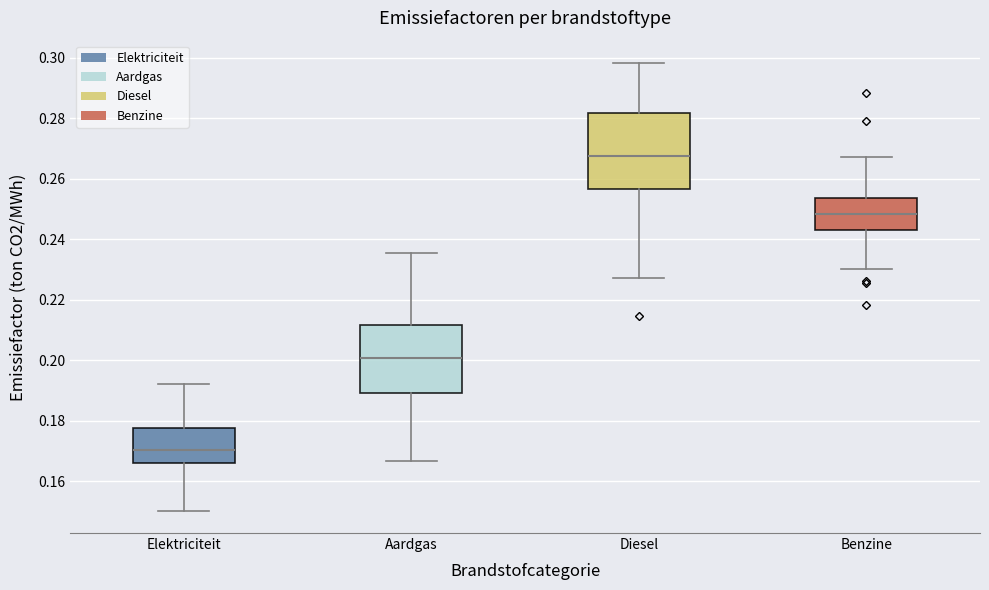

Reading left to right, transcribe this box plot: for each box, give where its median line is, the range the box spans, and where its two whiskers end, as read against the y-axis. The values are not printed on the chart, so give them approximately, as read against the axis.

Elektriciteit: median 0.170, box 0.166 to 0.178, whiskers 0.150 to 0.192
Aardgas: median 0.200, box 0.190 to 0.212, whiskers 0.166 to 0.236
Diesel: median 0.268, box 0.256 to 0.282, whiskers 0.228 to 0.298
Benzine: median 0.248, box 0.242 to 0.254, whiskers 0.230 to 0.268